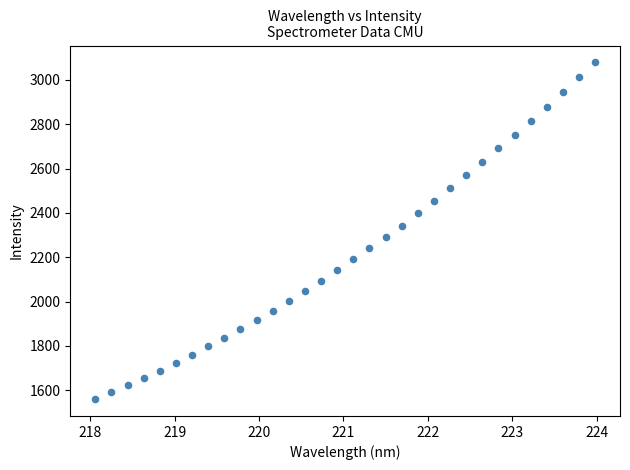

What is the range of X values (max minus min)?

5.9